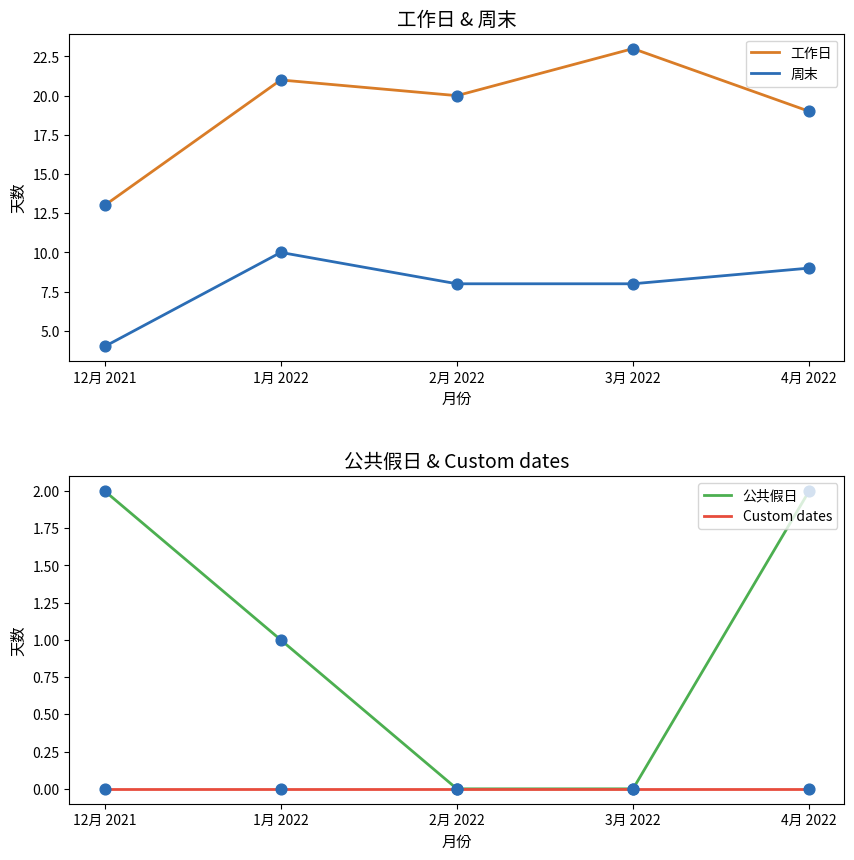

Which series contains the highest Y value?

工作日